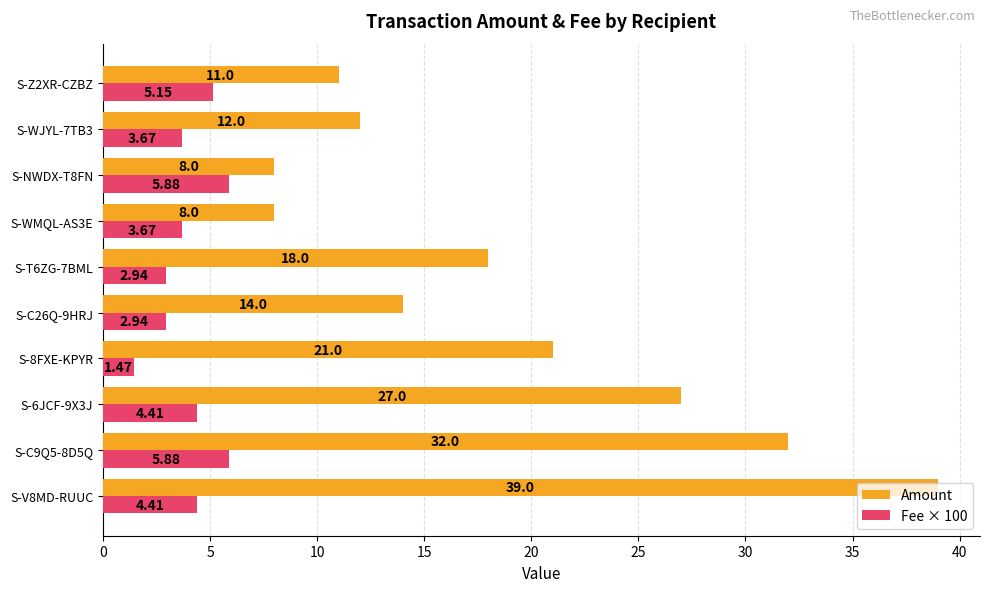

What are all the series names shown in the legend?

Amount, Fee × 100